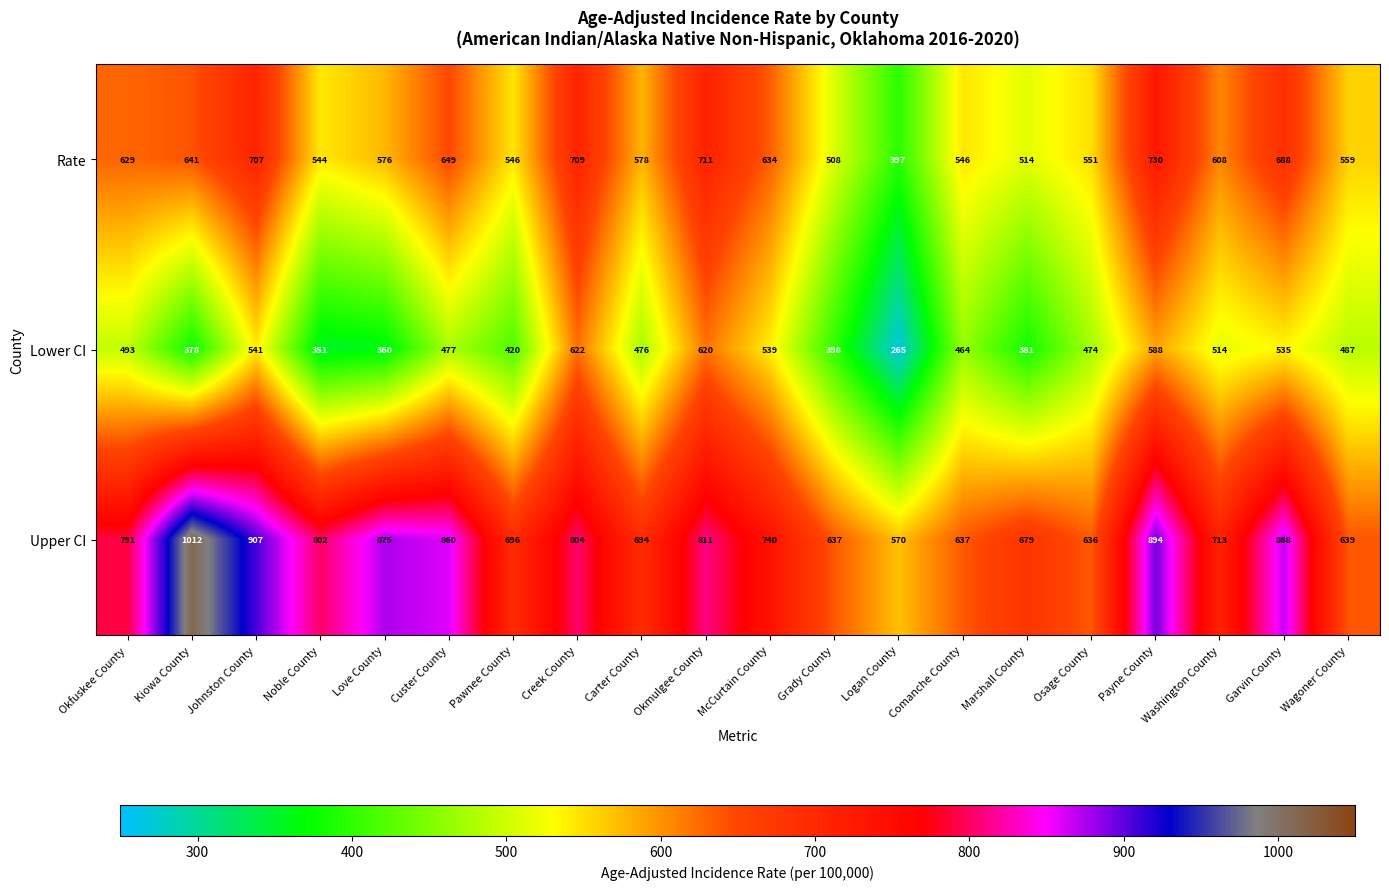

What is the difference between the Lower CI values at Okmulgee County and Love County?

260